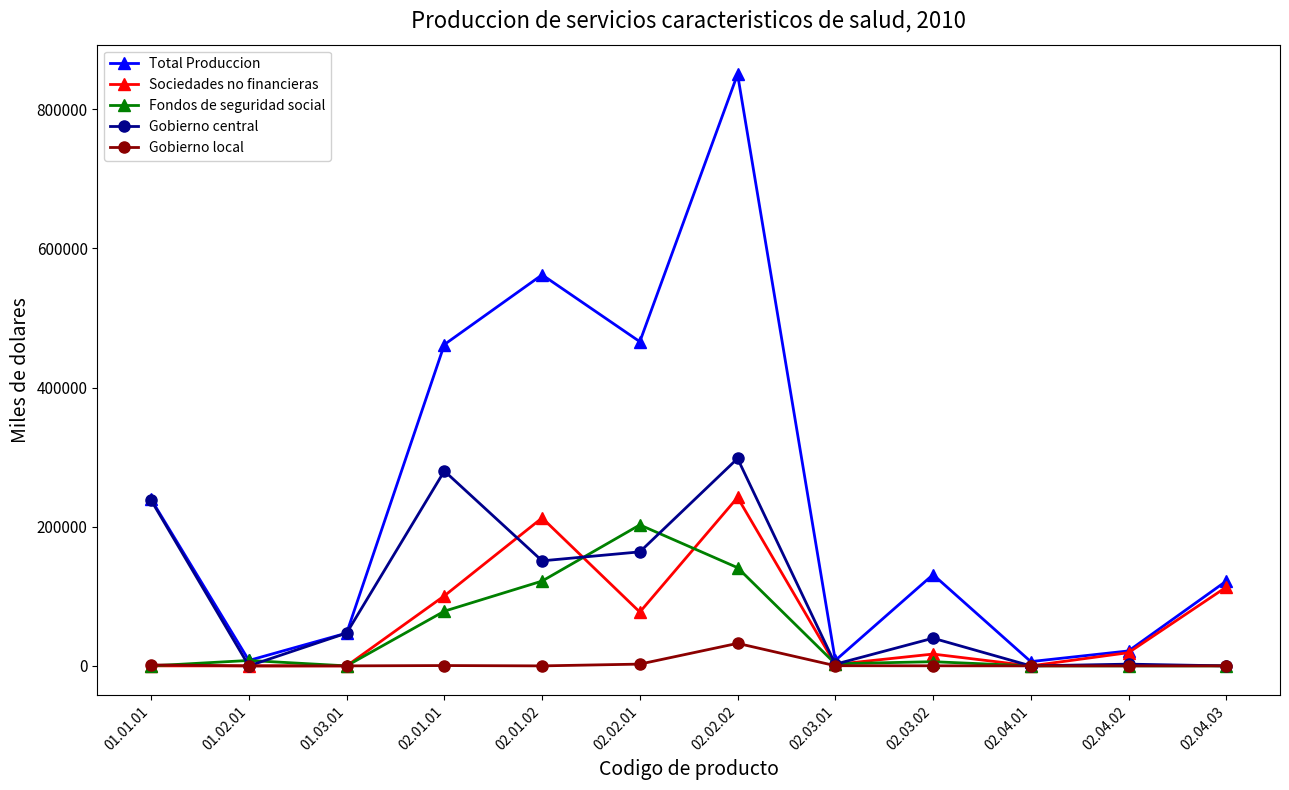

Which series has the largest total across all categories?

Total Produccion